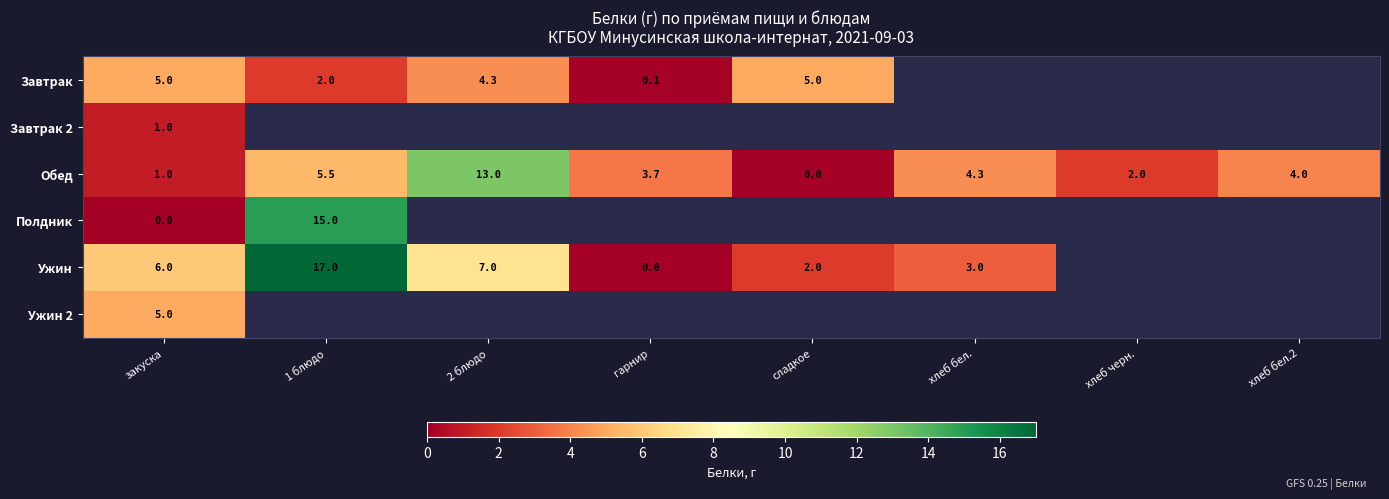

Is it true that Ужин equals 2.0 at сладкое?

True